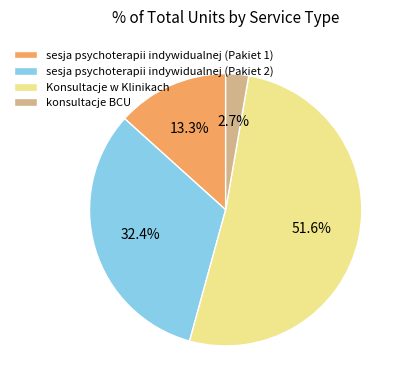

Which slice is the largest?

Konsultacje w Klinikach